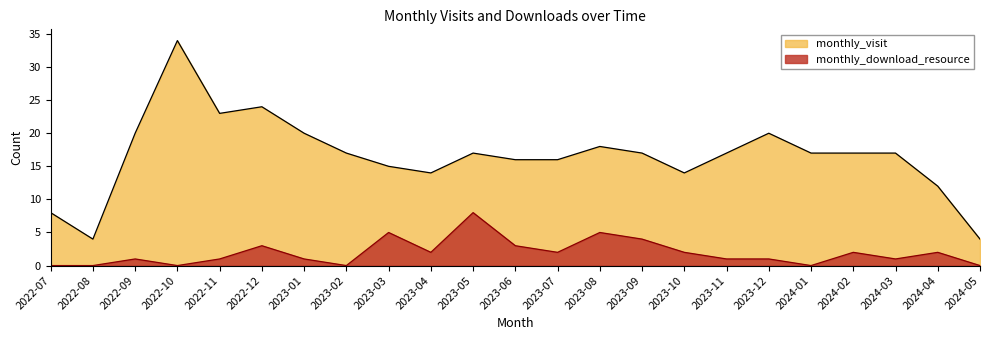

How many interior local valleys does the monthly_download_resource series have?

6